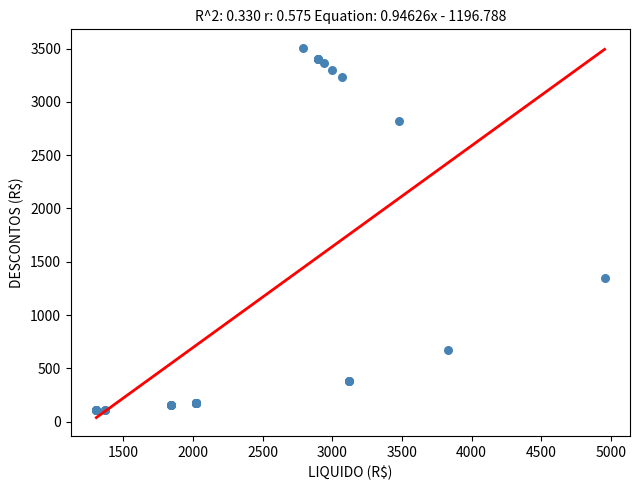

What Y value in the scatter plot is closest to 1806?

1344.6